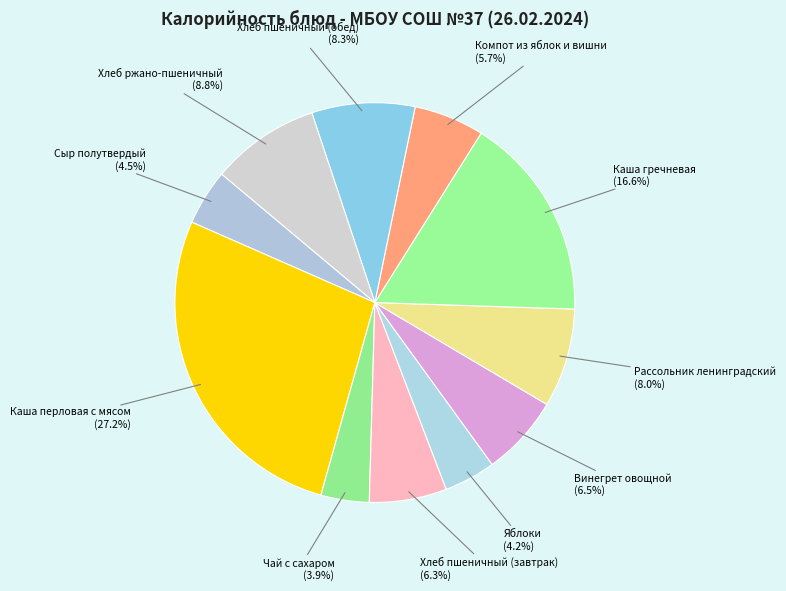

What is the largest slice in the pie chart?

Каша перловая с мясом